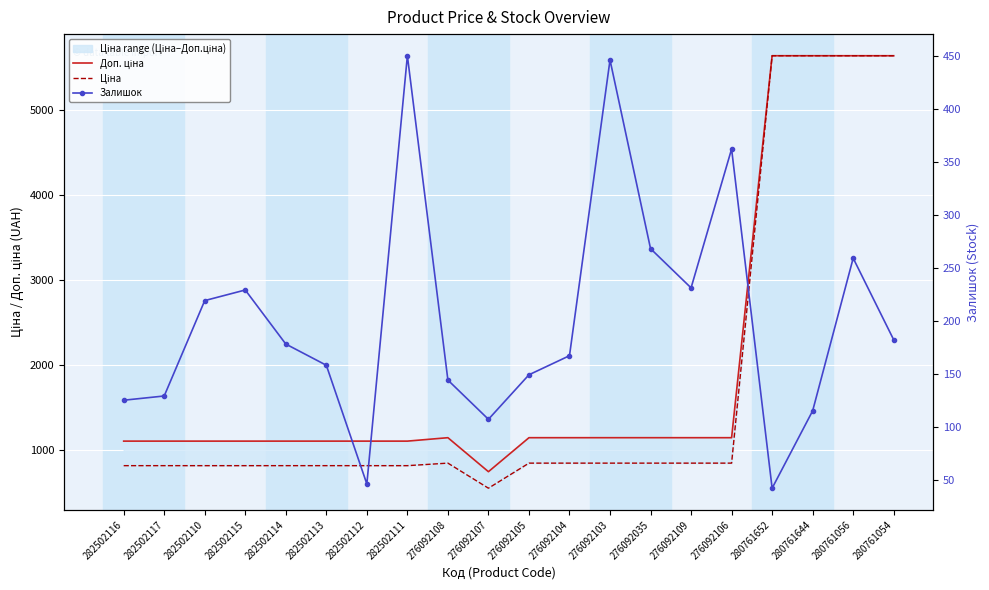

At which label is Ціна closest to 3091?

276092108